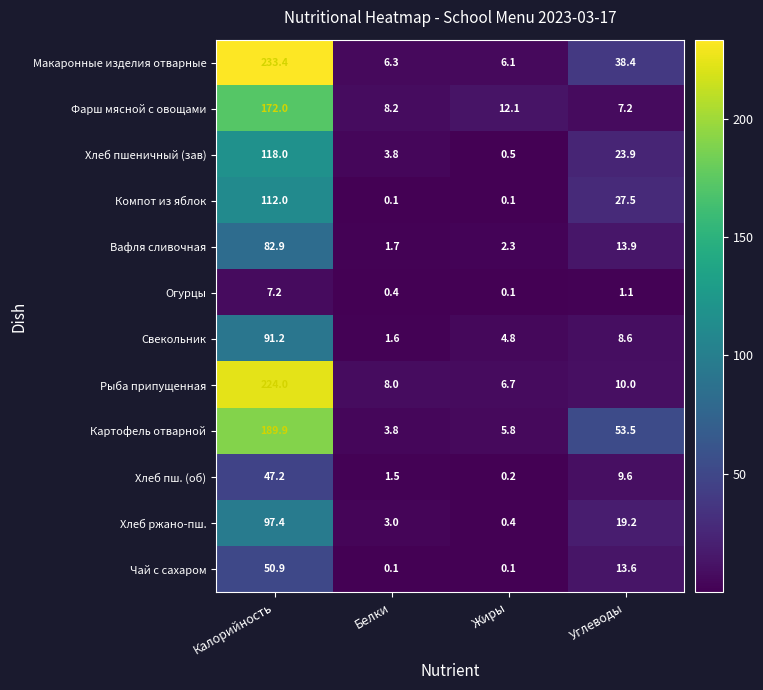

Which series has the largest total across all categories?

Макаронные изделия отварные